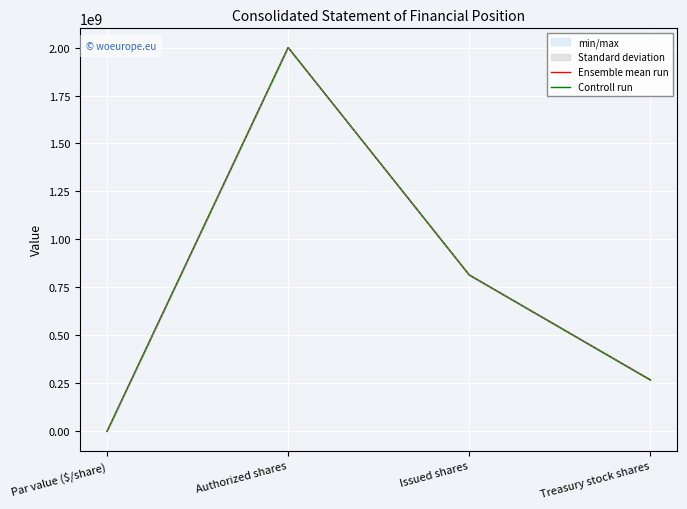

Is it true that Controll run equals 1200649016 at Authorized shares?

False